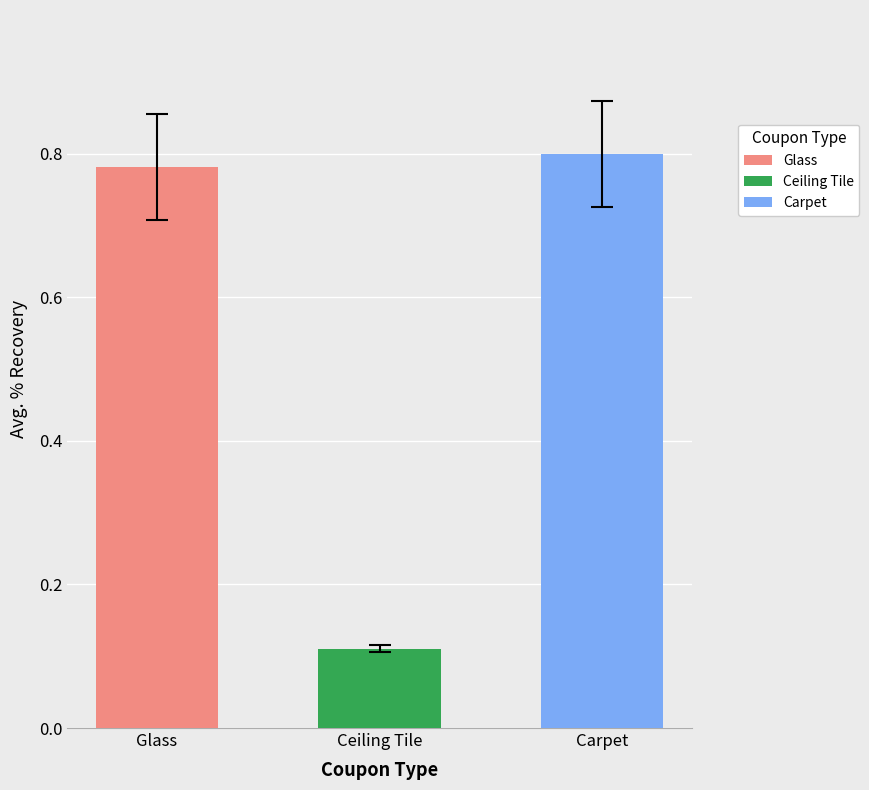

What is the label of the 3rd bar from the right?

Glass